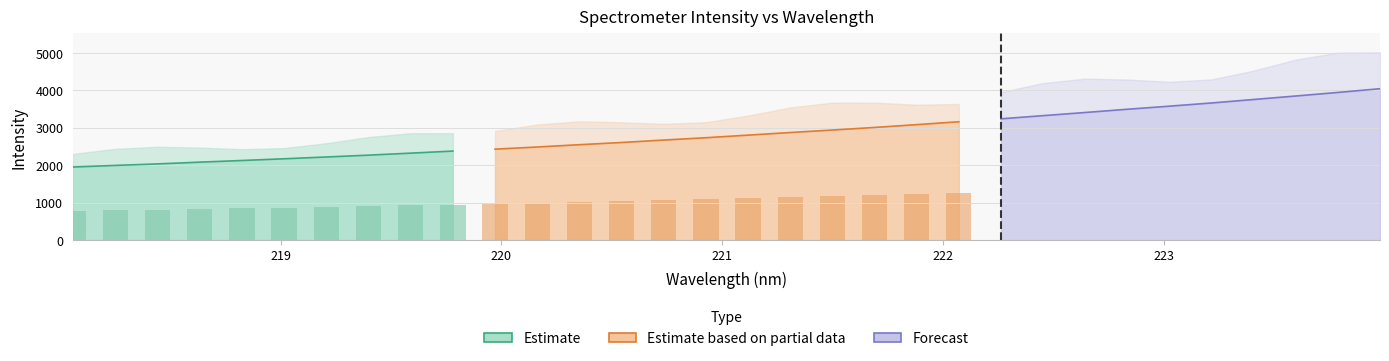

How many values exceed 2805?

16